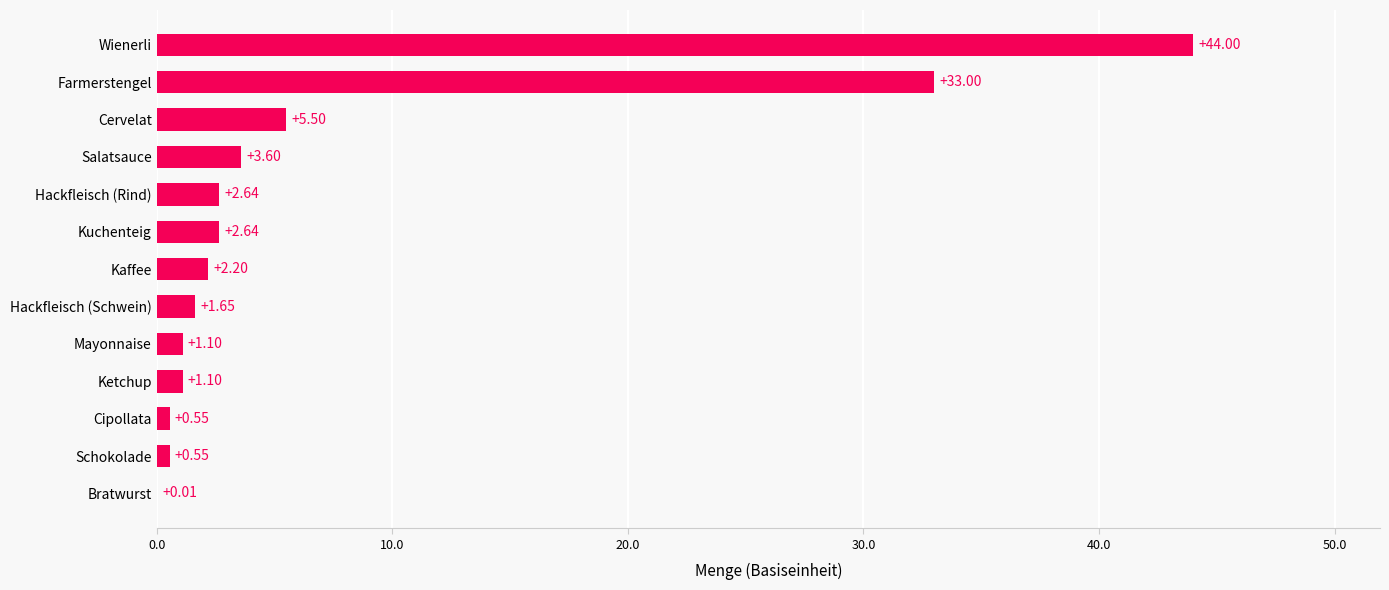

What is the ratio of the value at Wienerli to the value at Ketchup?

40.0